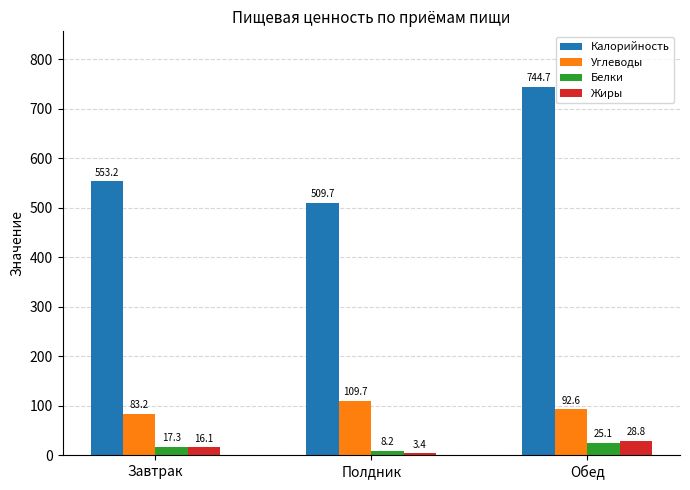

What position from the left is Обед?

3